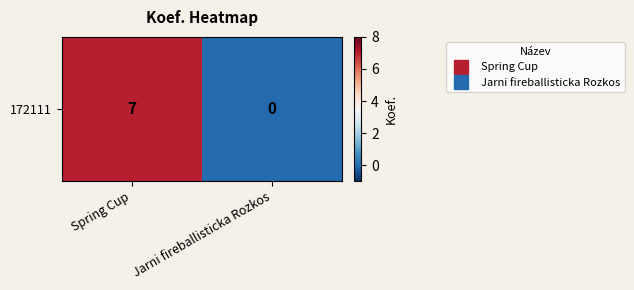

What is the greatest value displayed?

7